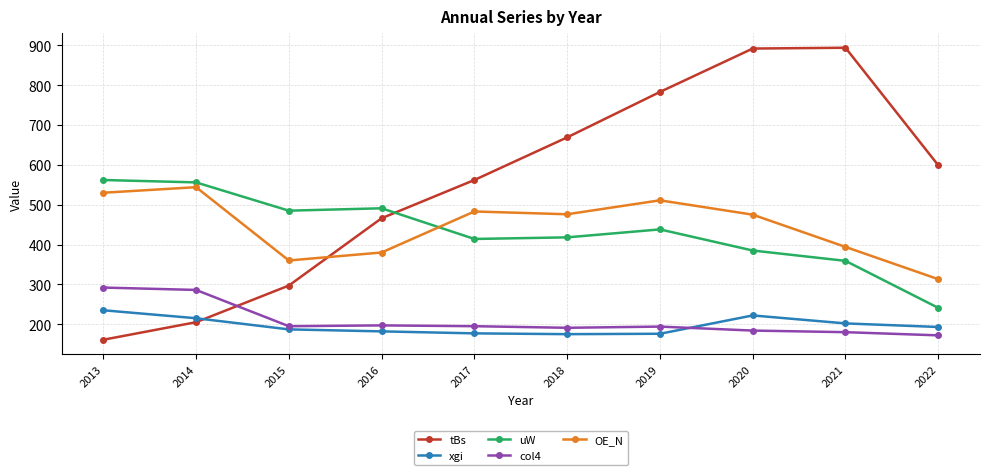

What is the total value across all series at 2016?

1716